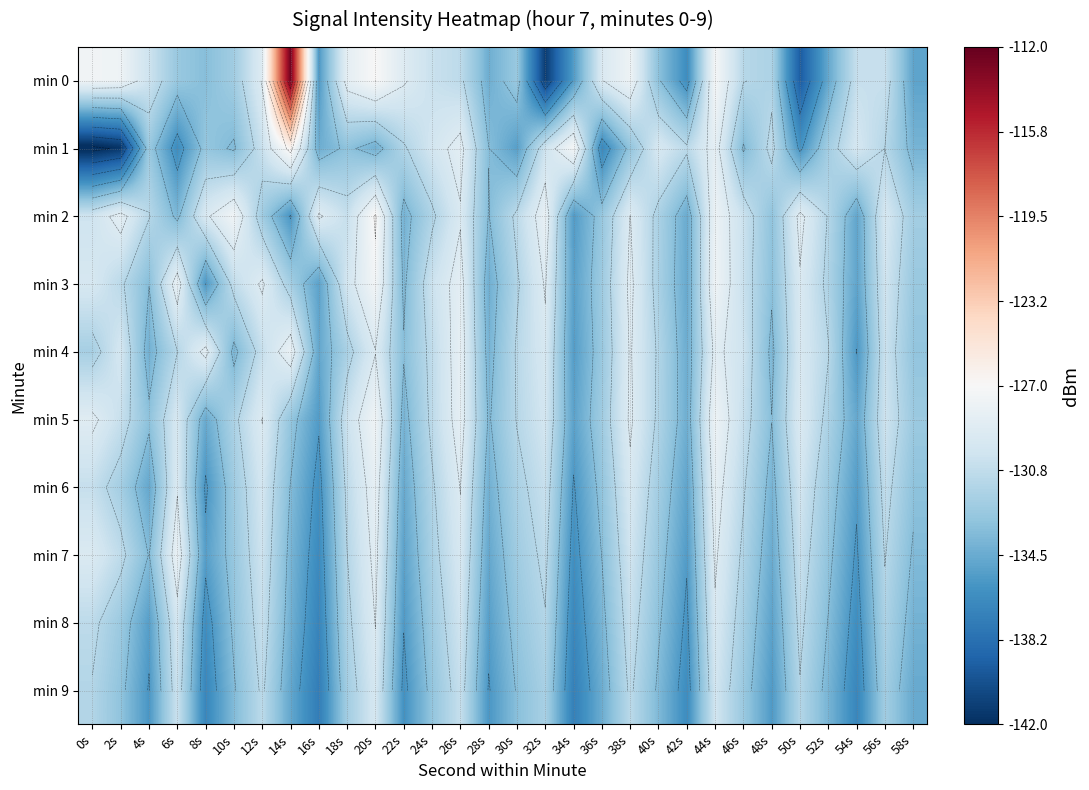

What is the maximum value shown in the chart?

-112.4